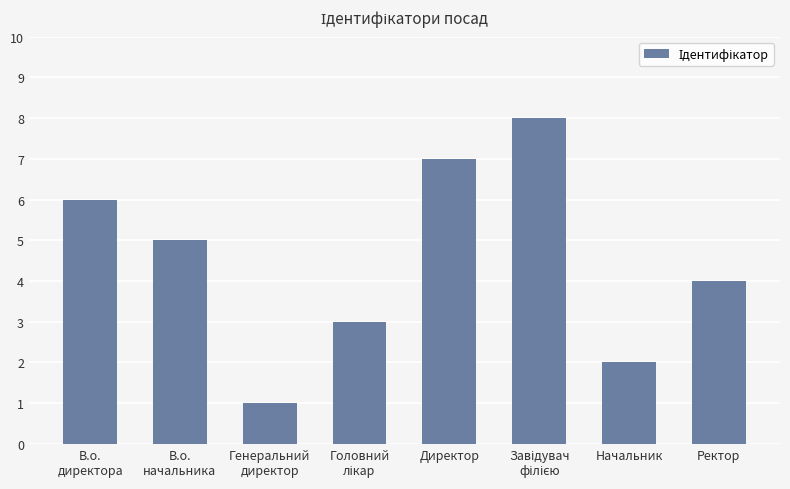

The chart shows a value of 4 at Ректор. True or false?

True